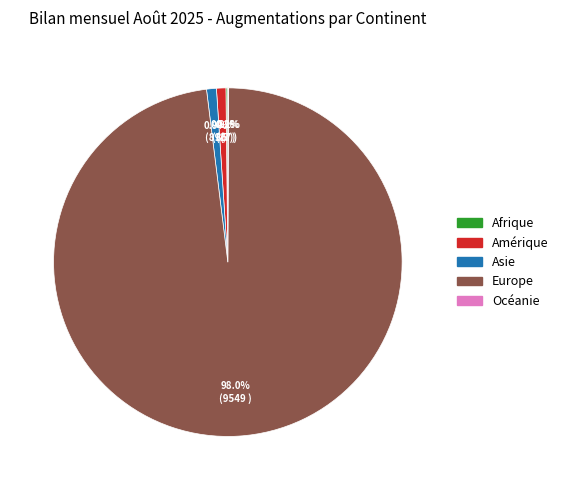

Is it true that Amérique is 1% of the pie?

True